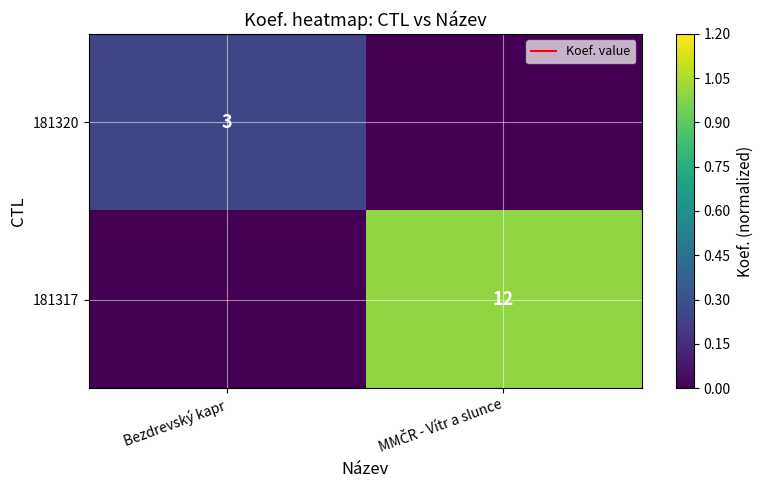

Which series has the largest total across all categories?

181317